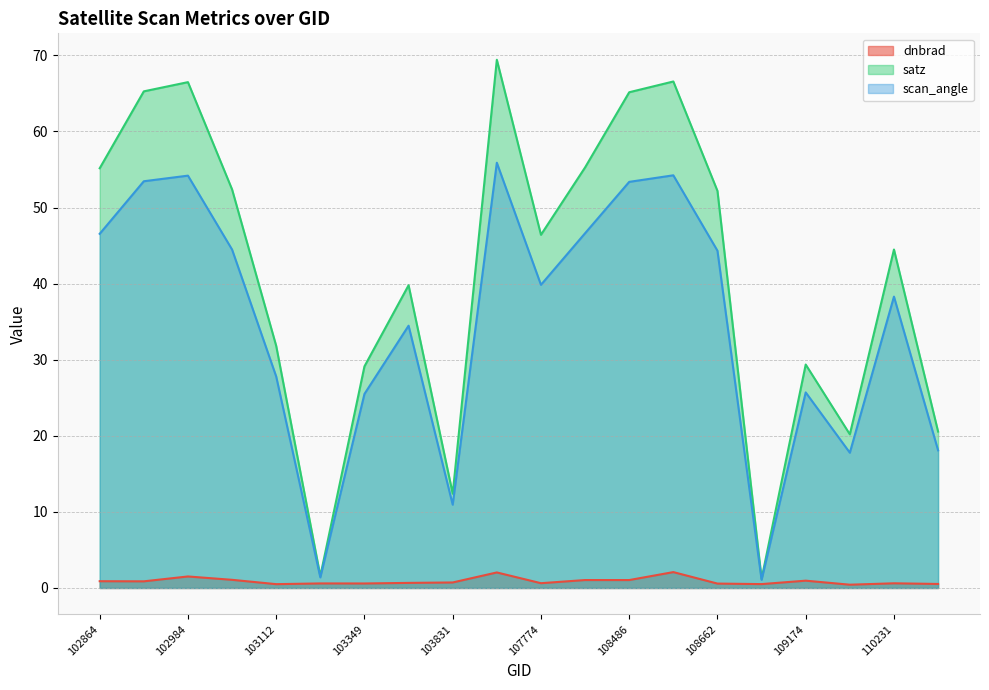

In scan_angle, how many points are higher than both neighbors (excluding endpoints)?

6